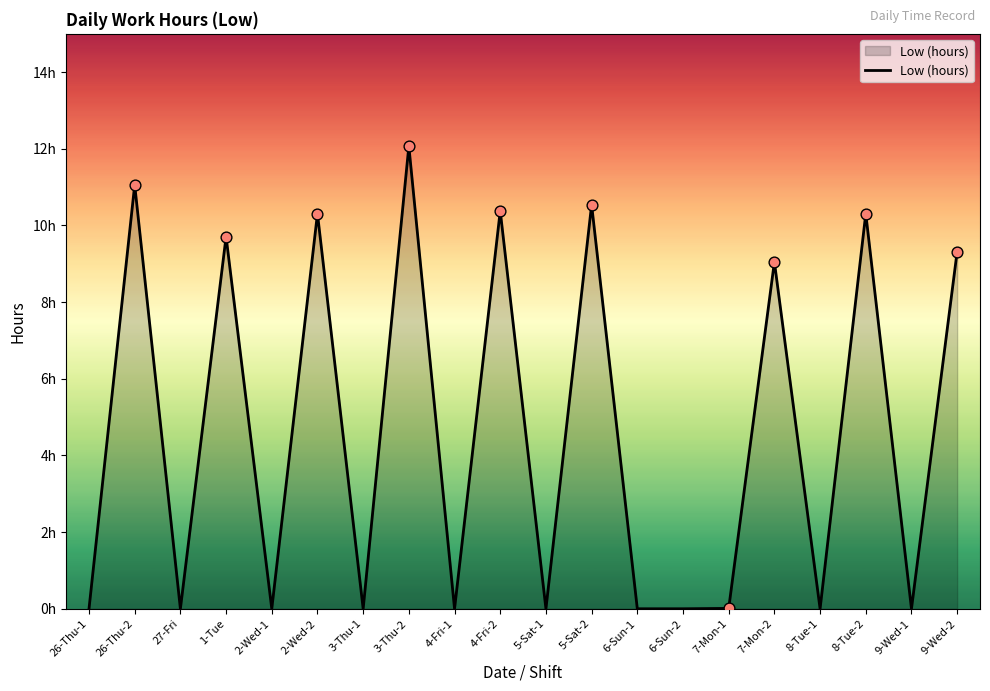

What is the change in value from 3-Thu-2 to 4-Fri-2?

-1.7